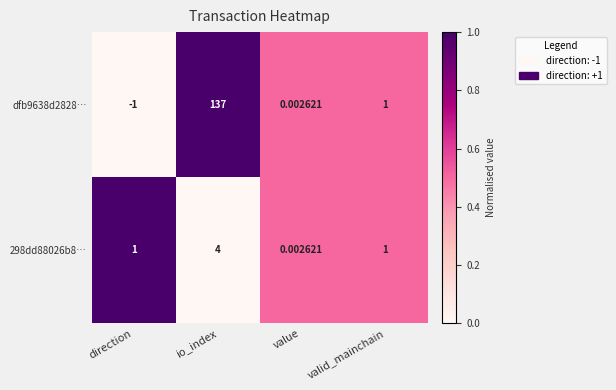

Which label corresponds to the smallest value in the chart?

direction